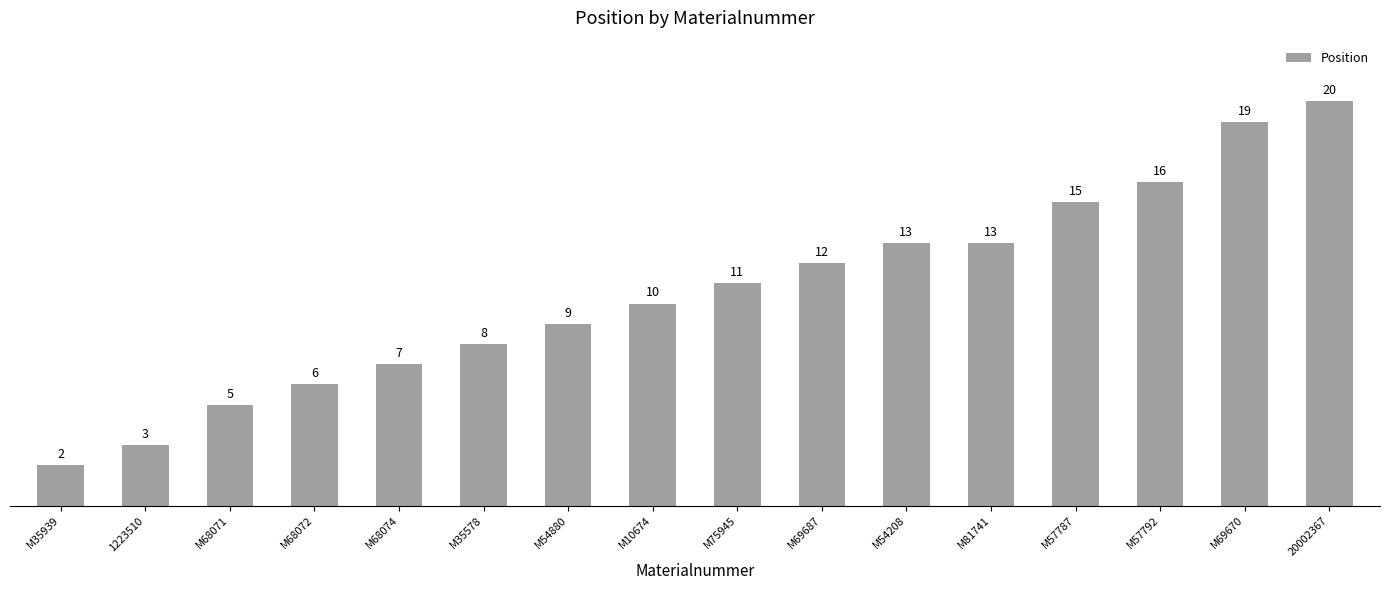

Approximately how many times larger is the value at M57787 compared to M69670?

0.8